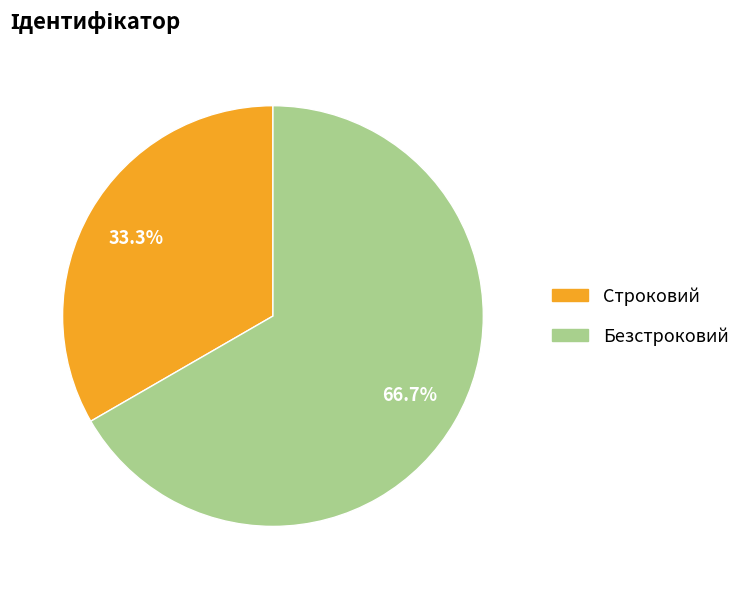

Combined, do Строковий and Безстроковий account for over 50%?

Yes